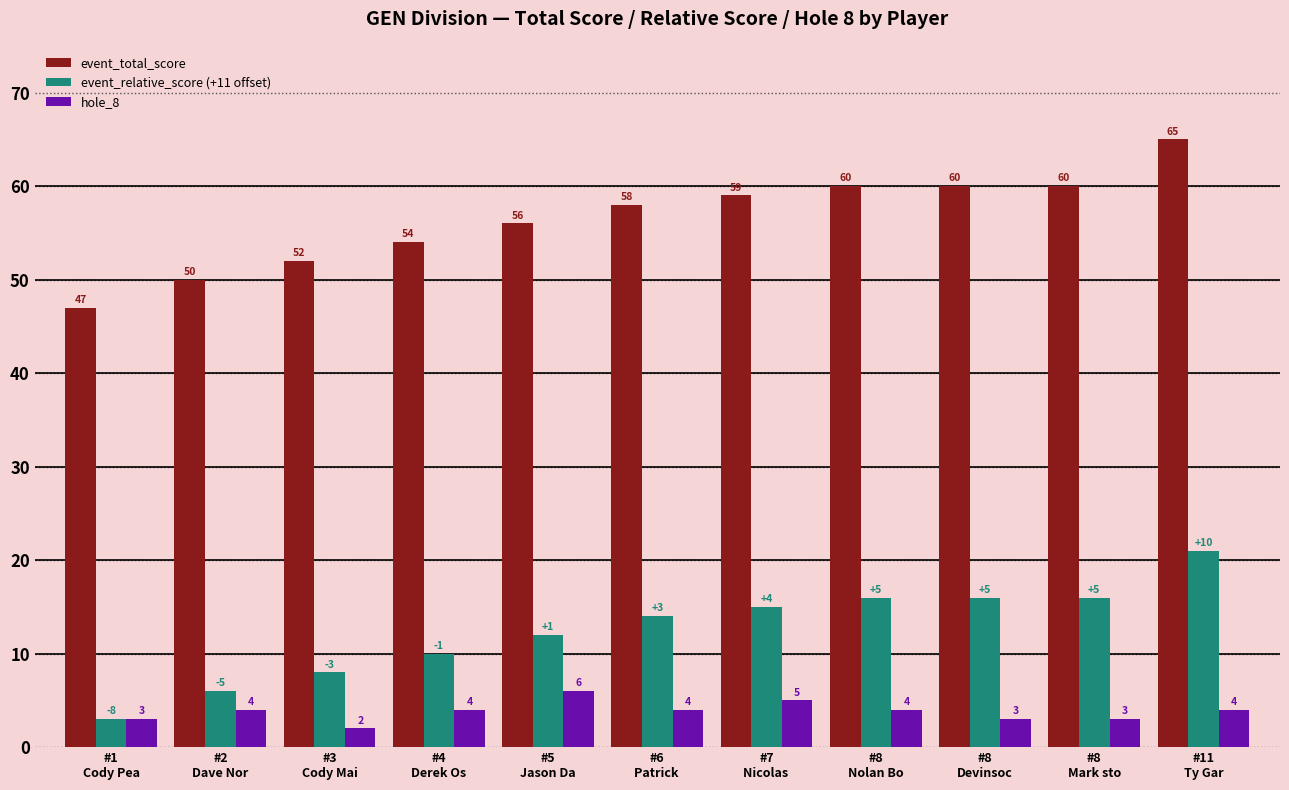

How many values in the hole_8 series are below 4?

4